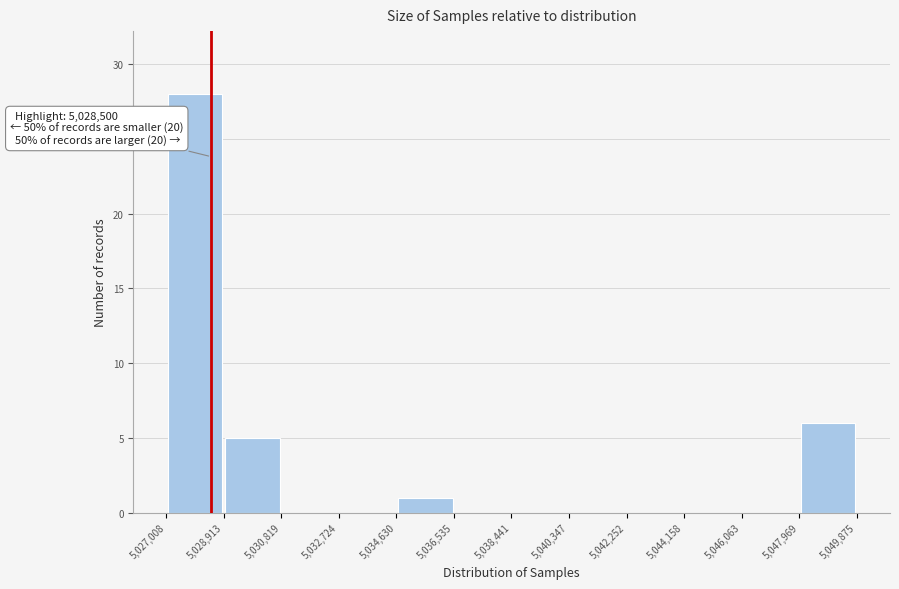

Over which range of the x-axis is the bar tallest?

5,027,008 to 5,028,913